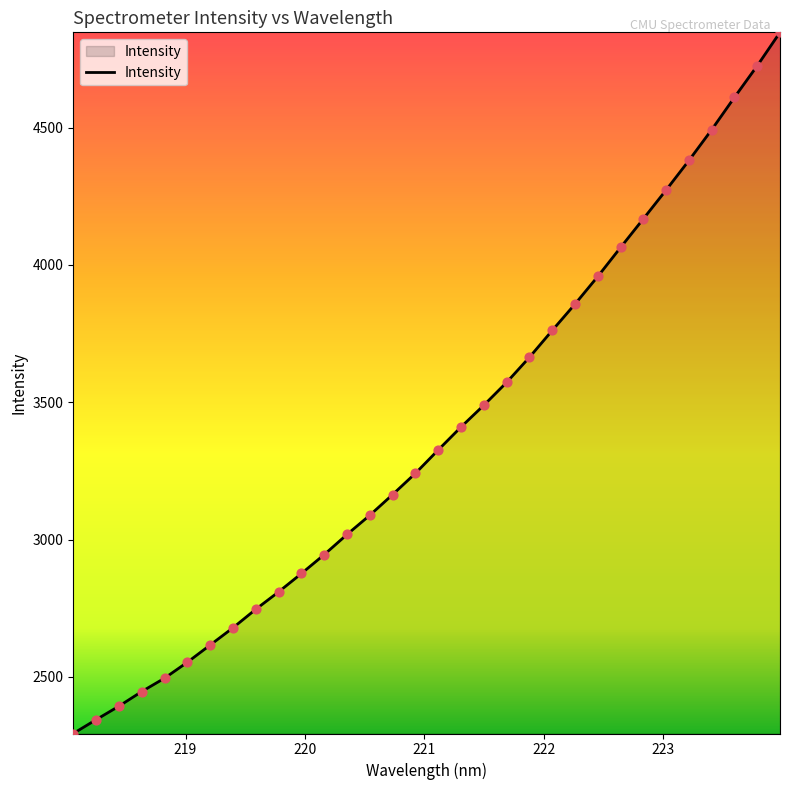

What is the greatest value displayed?

4846.5